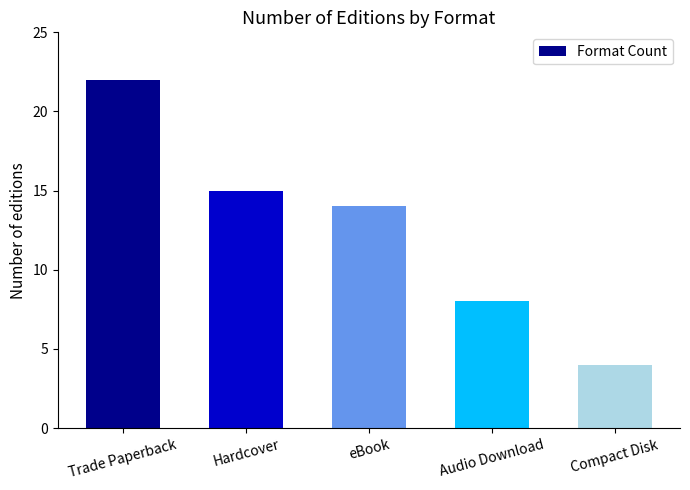

How many values are below 14?

2